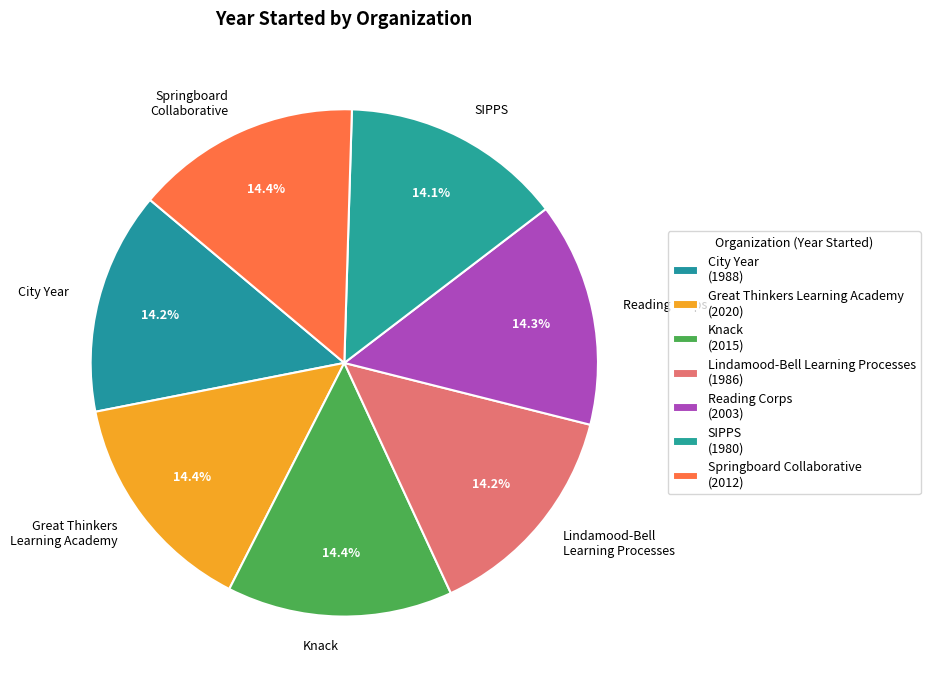

What is the ratio of the value at Great Thinkers Learning Academy to the value at Knack?

1.0